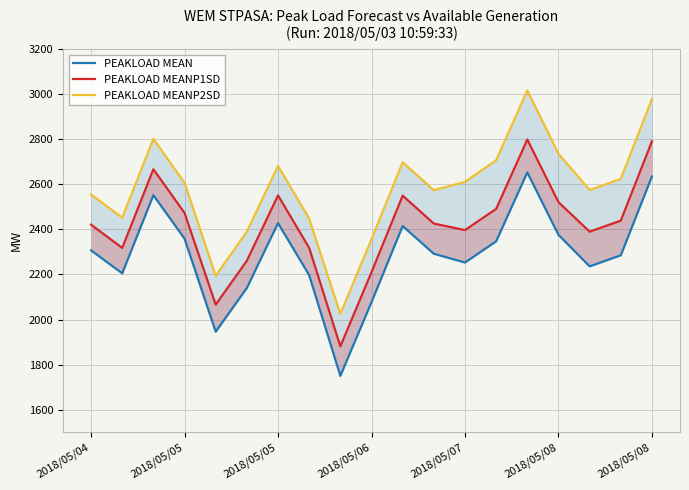

At which label does PEAKLOAD MEAN first exceed 2292?

2018/05/04